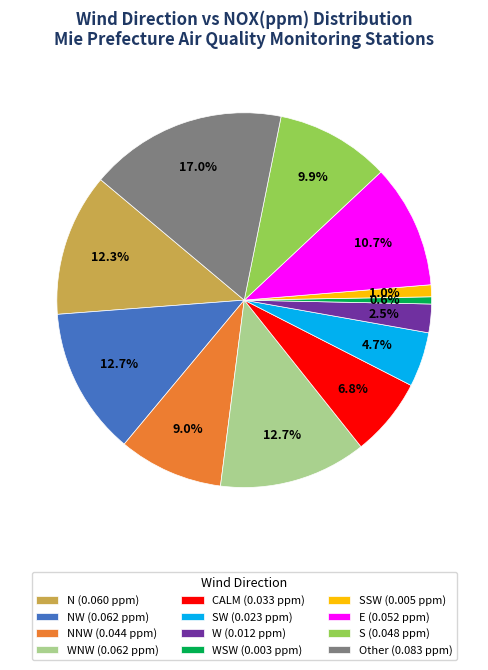

Is W (0.012 ppm) the majority of the pie?

No